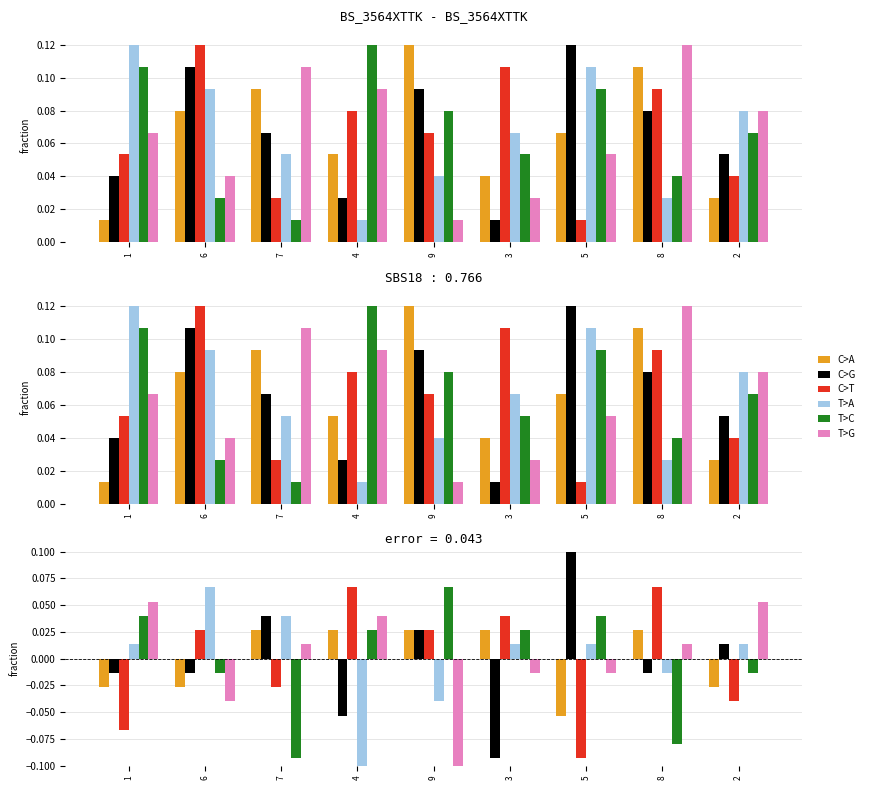

What are all the series names shown in the legend?

C>A, C>G, C>T, T>A, T>C, T>G